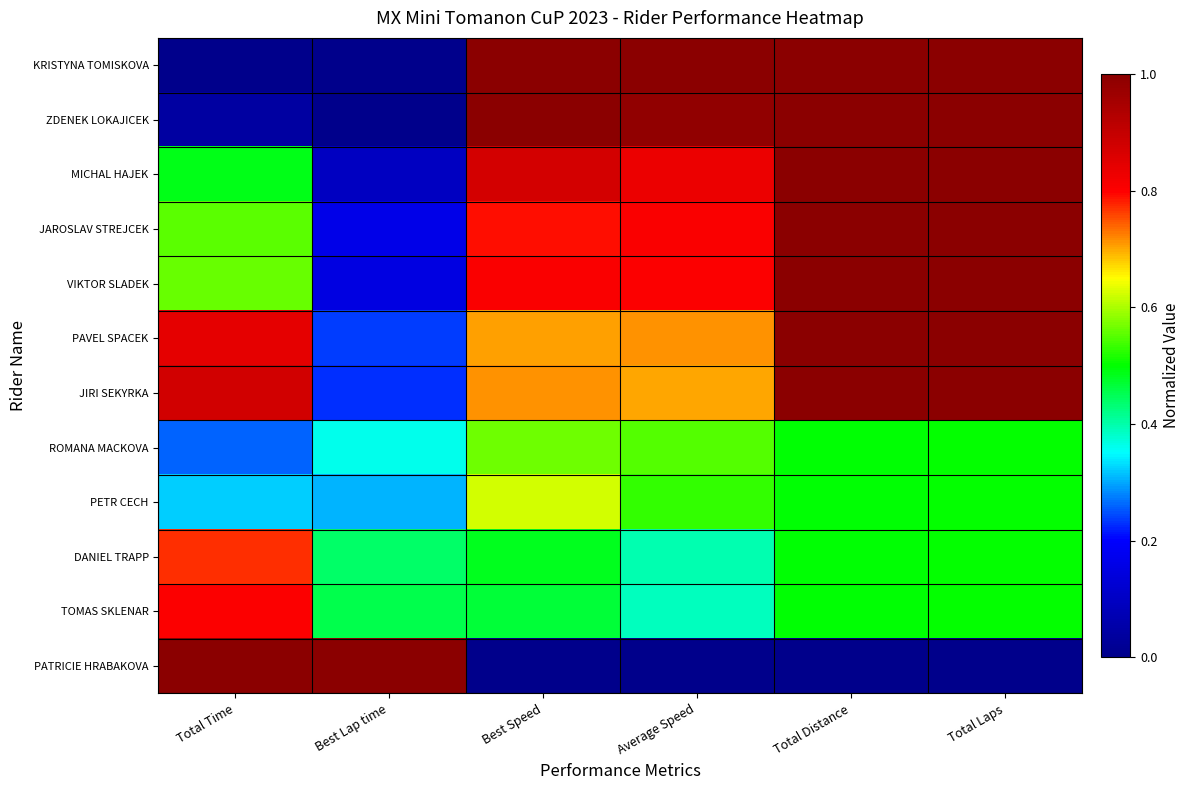

At how many categories does at least one series exceed 0?

6